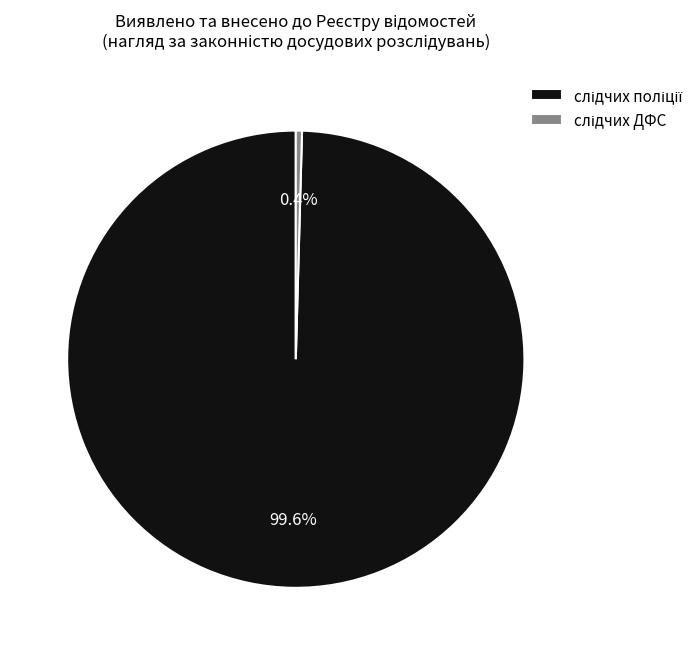

Is there a majority slice in this chart?

Yes